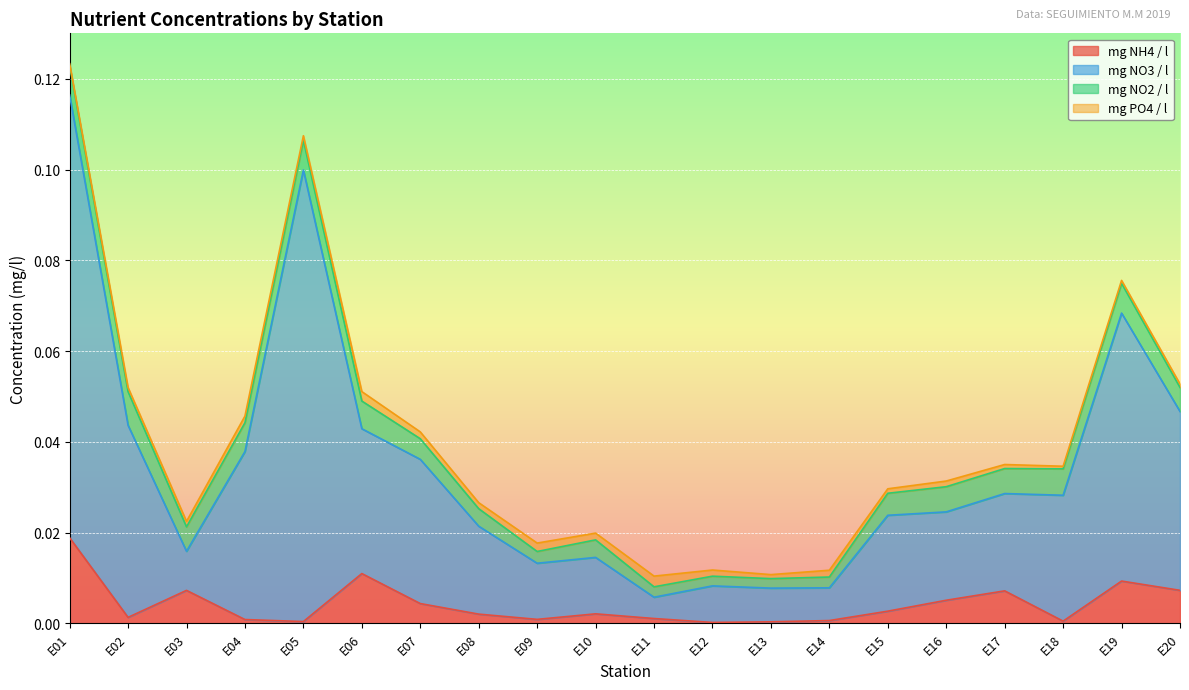

At which category is the sum across all series the highest?

E01